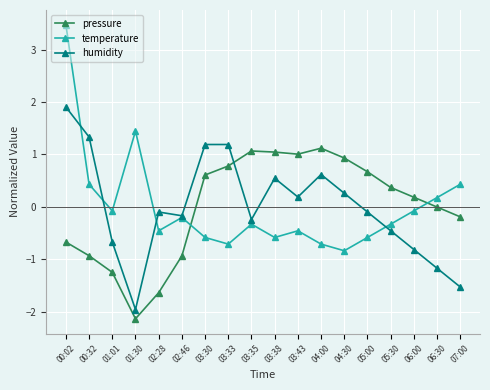

True or false: pressure has more than 1 points higher than both neighbors.

True